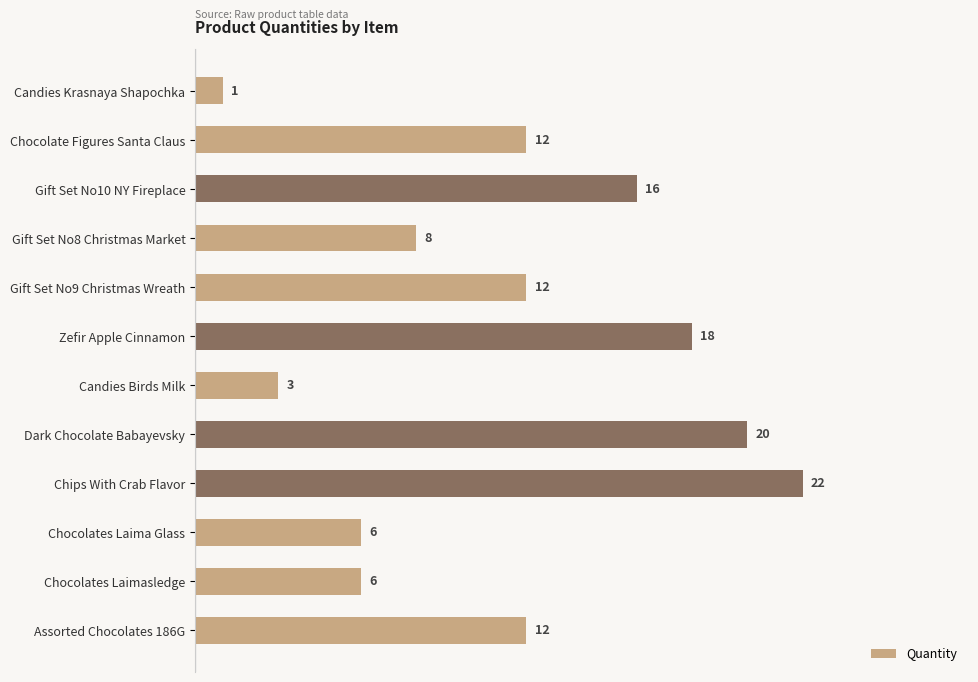

What is the label of the 4th bar from the bottom?

Chips With Crab Flavor